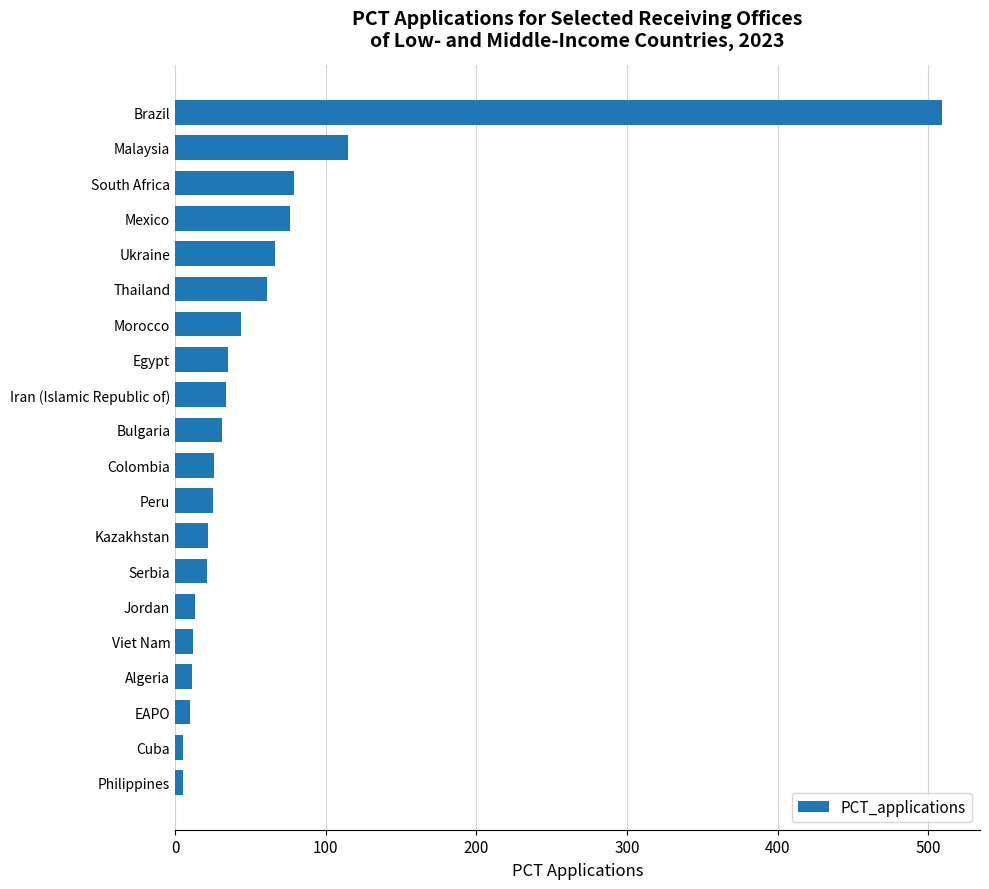

What is the ratio of the value at Serbia to the value at South Africa?

0.3